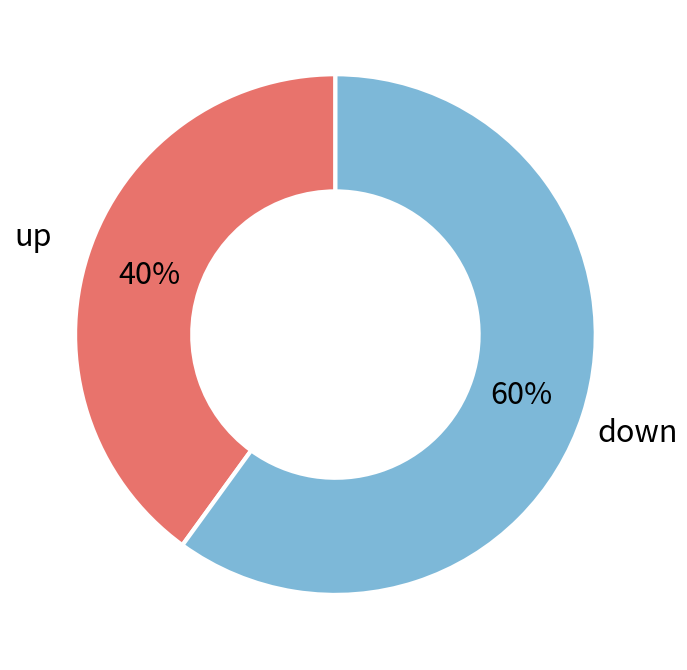

Which category accounts for the majority?

down